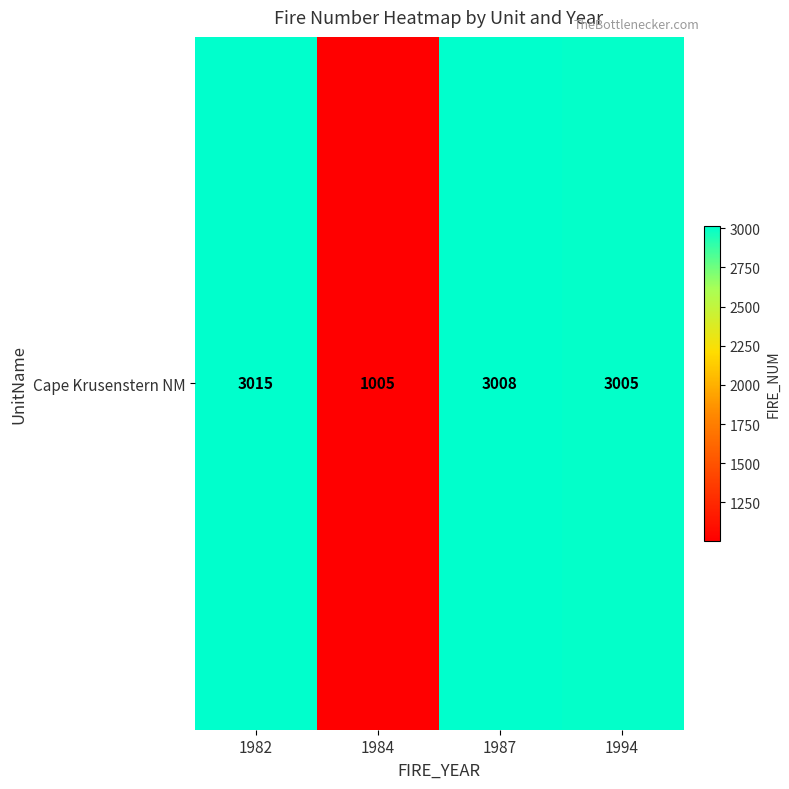

At which category does the chart reach its peak across all series?

1982